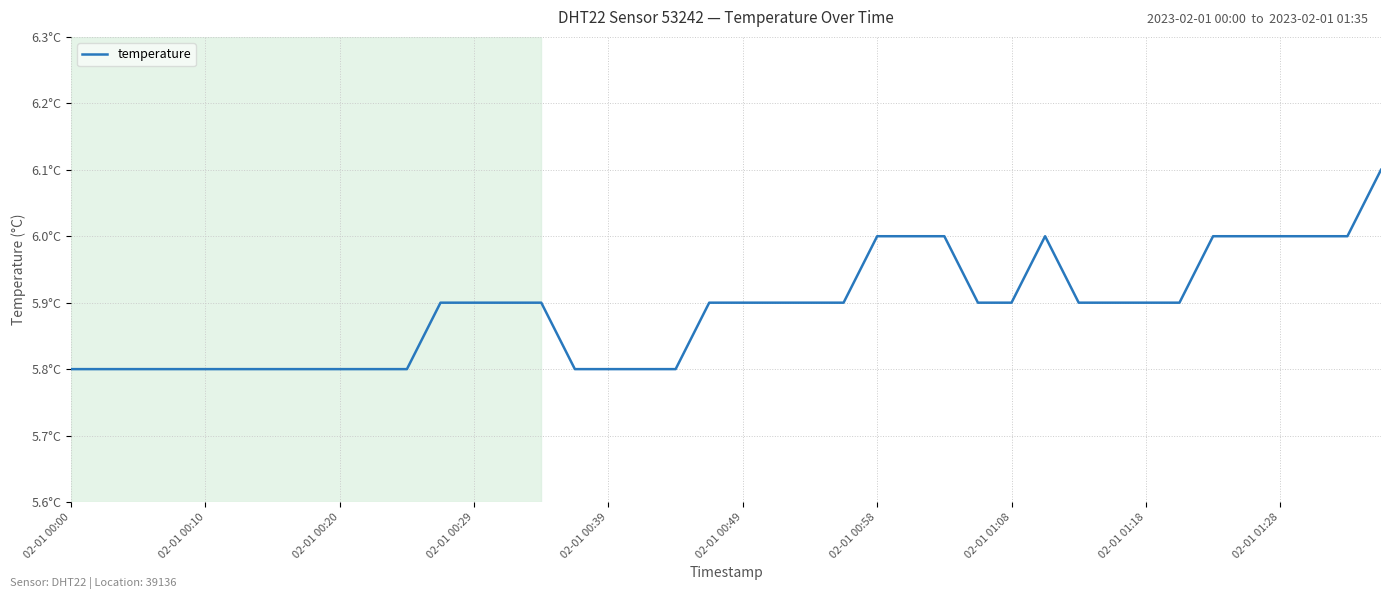

Does the chart display data point markers on the line(s)?

No